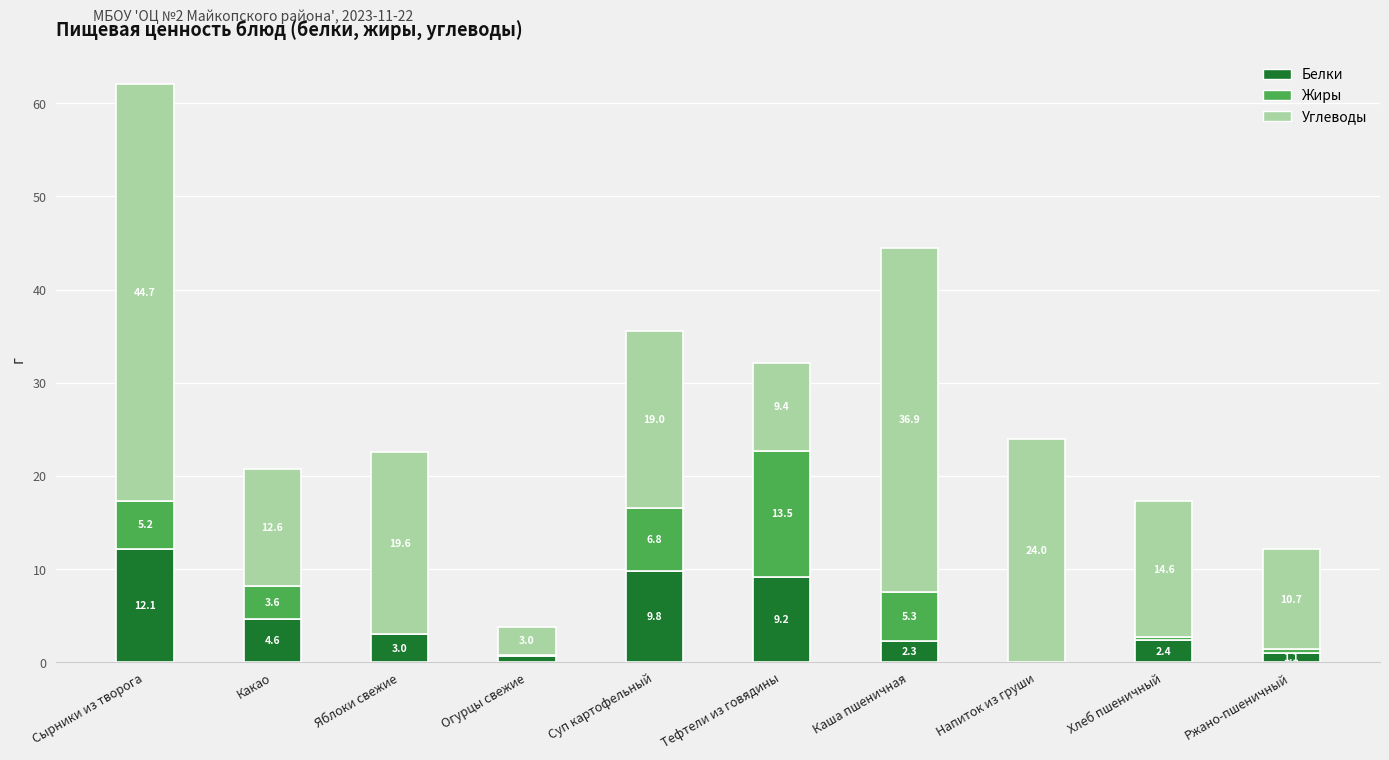

At which category is the sum across all series the highest?

Сырники из творога